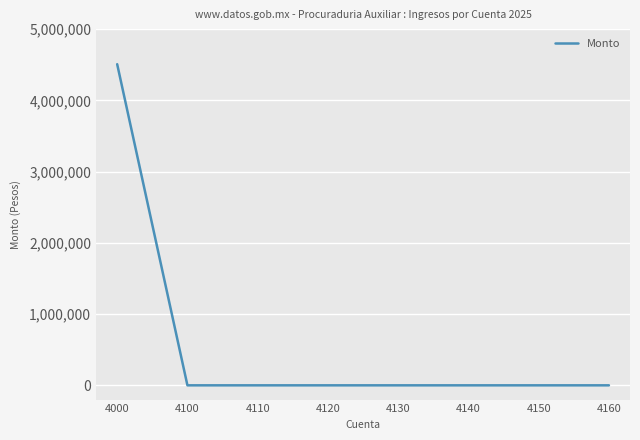

What is the sum of the values at 4000 and 4120?

4507542.3